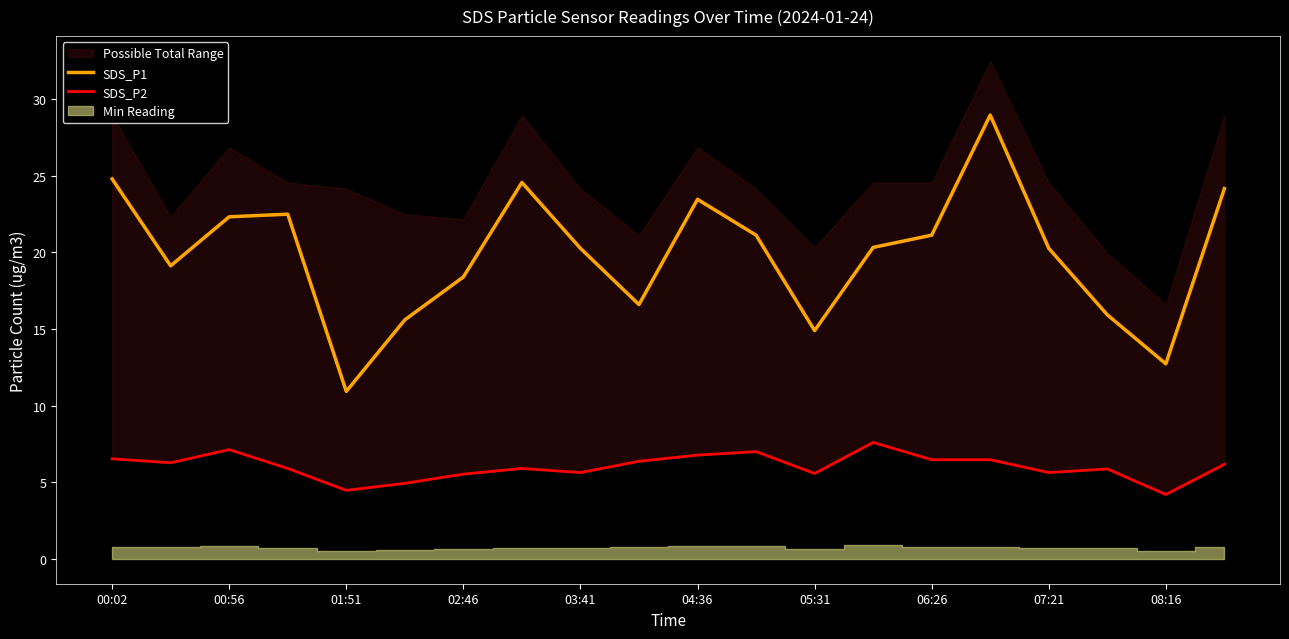

True or false: SDS_P1 has a value of 21.5 at 08:16.

False